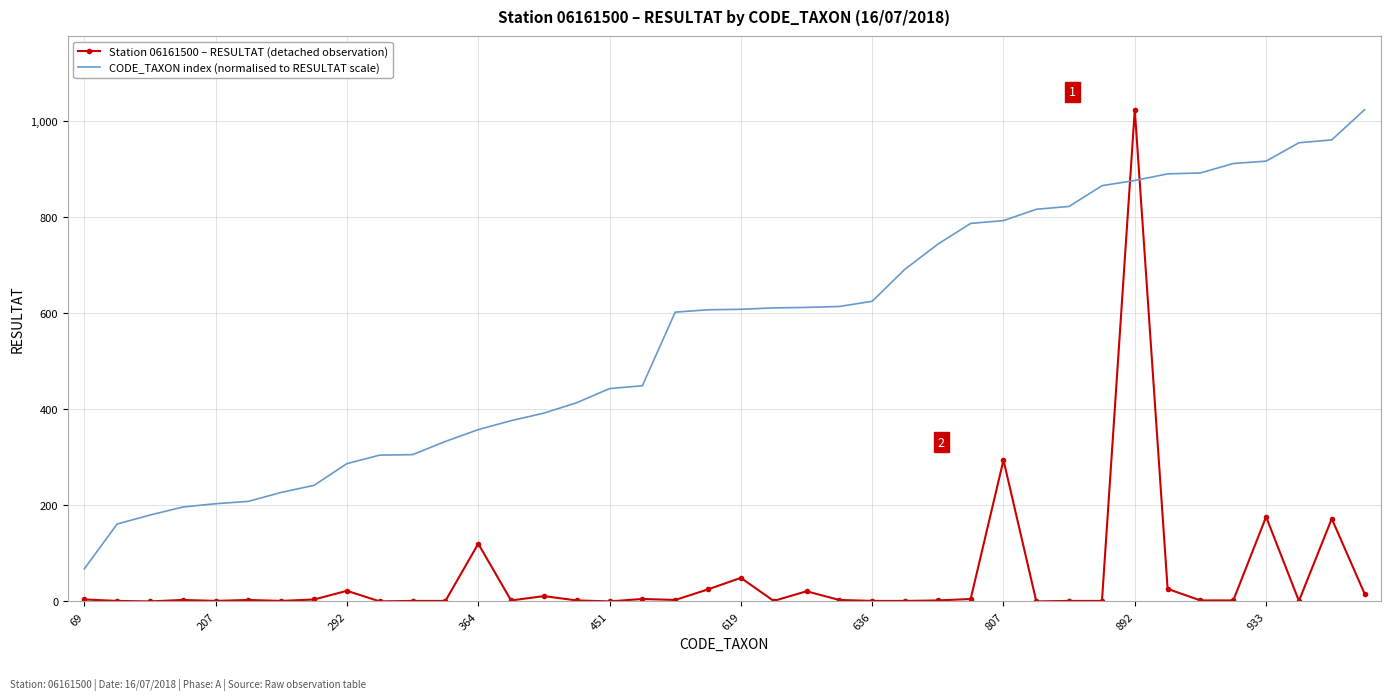

What is the sum of all Station 06161500 – RESULTAT (detached observation) values?

2006.0